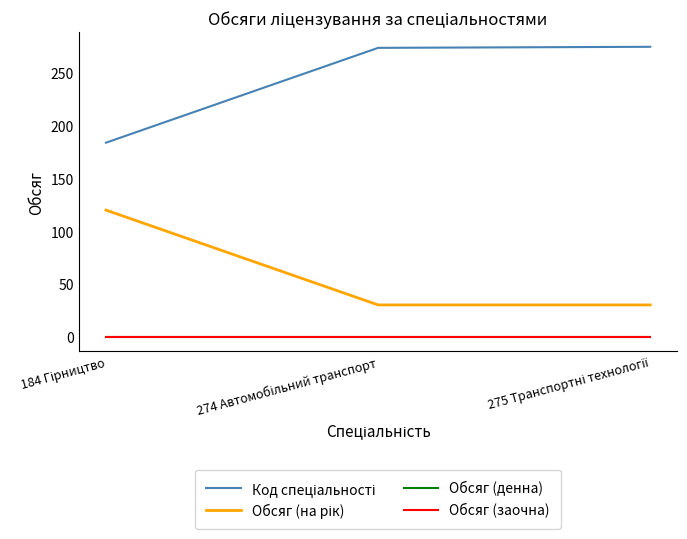

Is it true that Обсяг (на рік) equals 30 at 275 Транспортні технології?

True